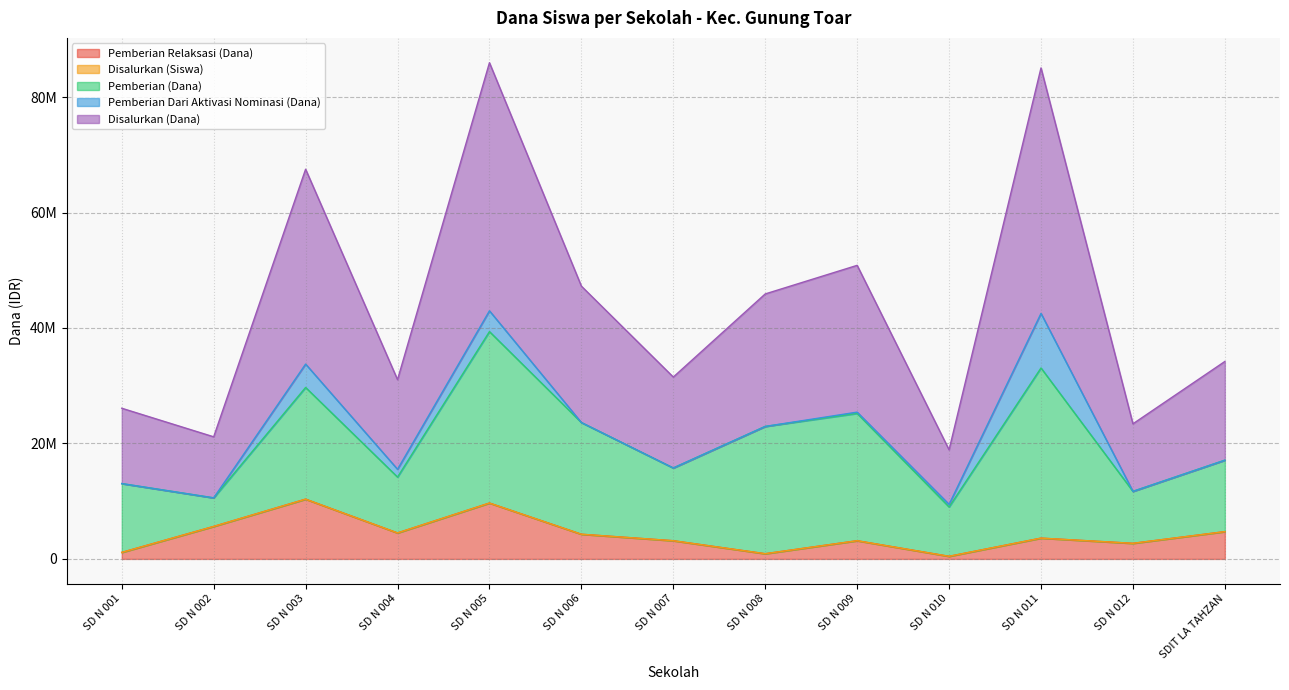

Does the chart have visible grid lines?

Yes